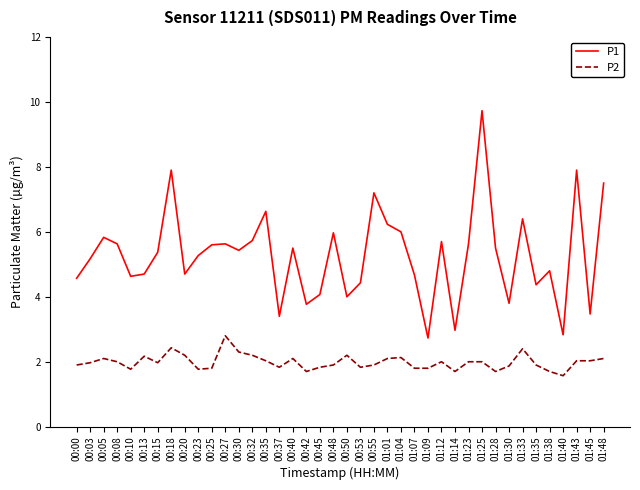

True or false: P1 and P2 cross at least once.

False